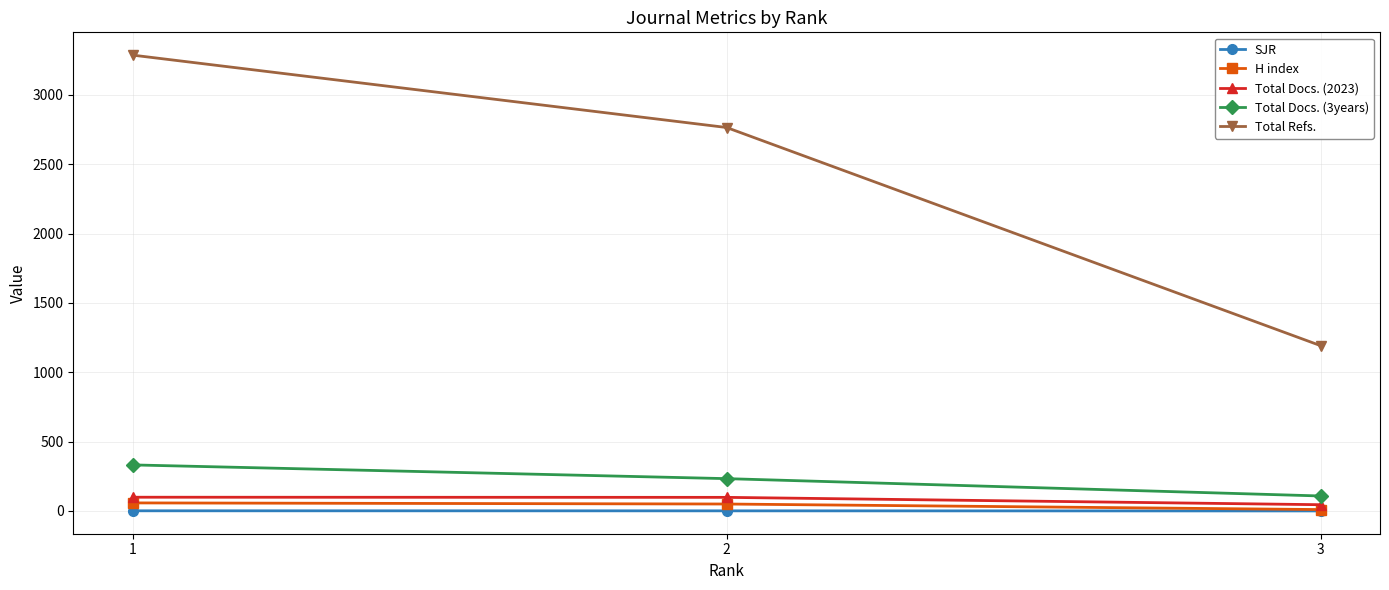

What is the maximum value for H index?

58.0